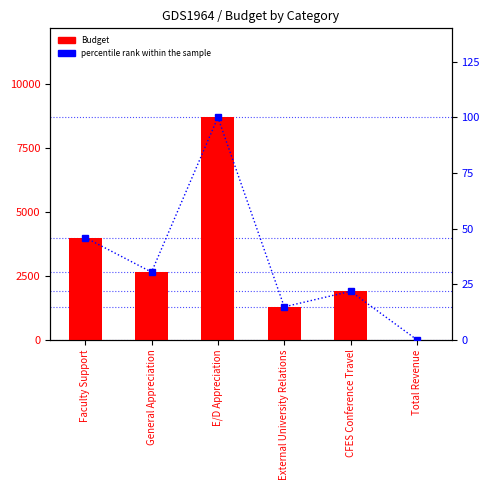

At CFES Conference Travel, list the series in order from smallest to largest.

percentile rank within the sample, Budget